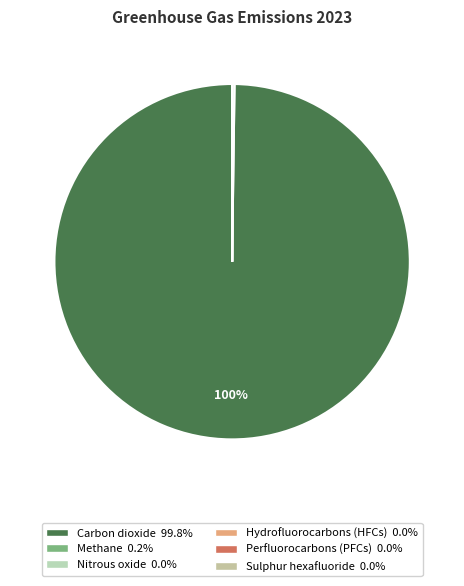

Count the number of slices in the pie.

6